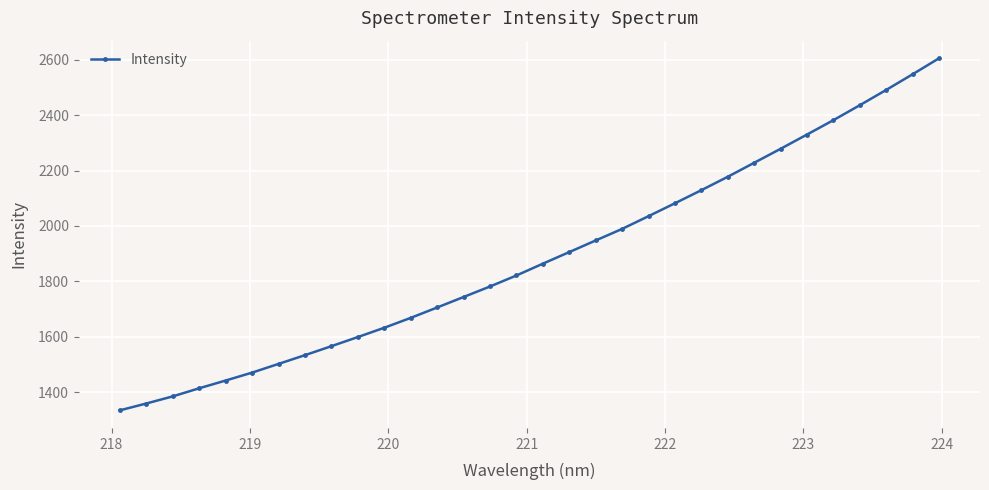

What is the difference between the maximum and second lowest values?

1246.7